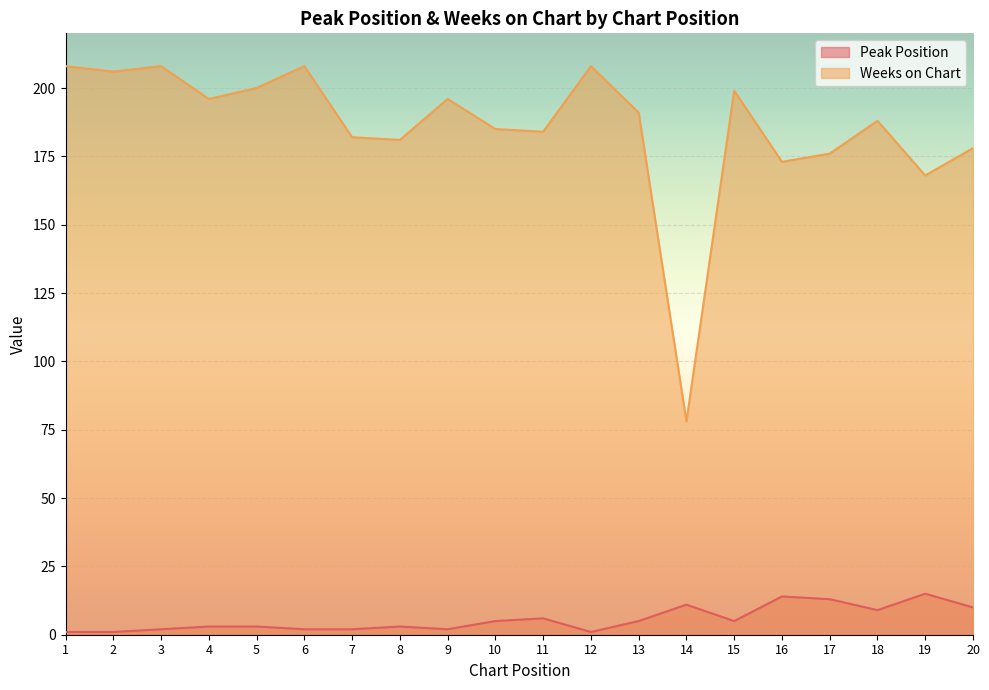

At which category does Peak Position reach its first local peak?

8